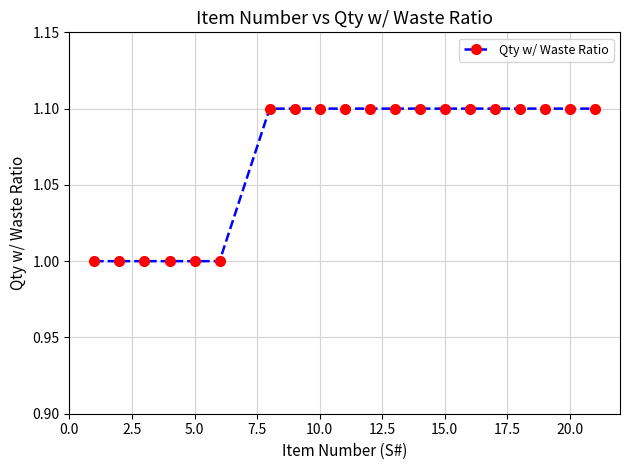

What is the difference between the second highest and minimum values?

0.1